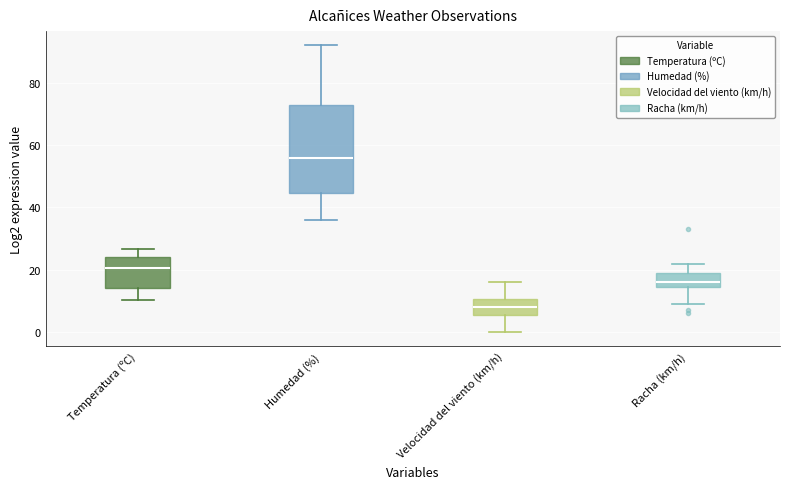

Where is the upper edge of the box for Racha (km/h) on the y-axis? The values are not printed on the chart, so give them approximately, as read against the axis.

20